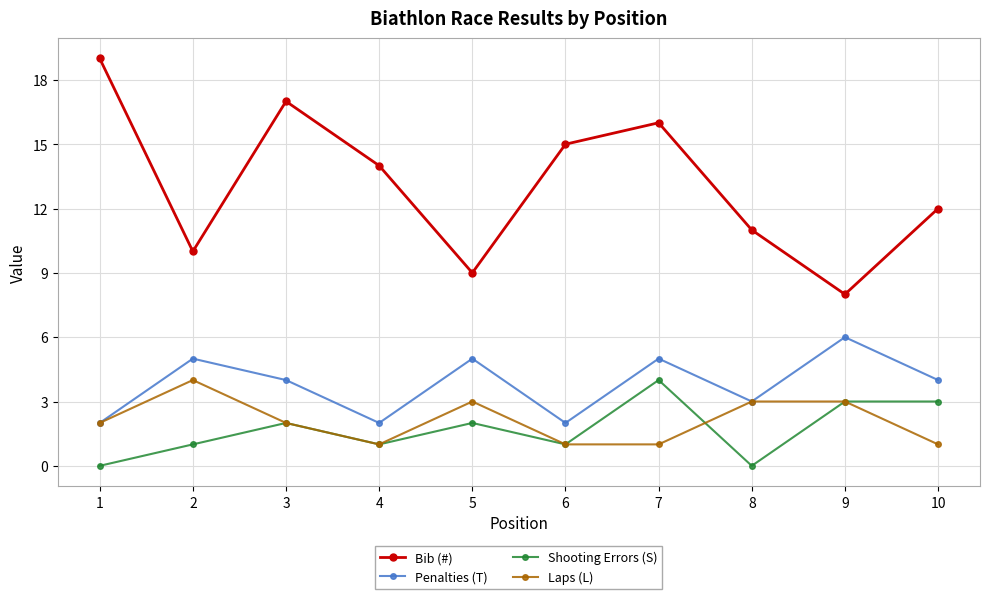

At which label does Penalties (T) reach its peak?

9